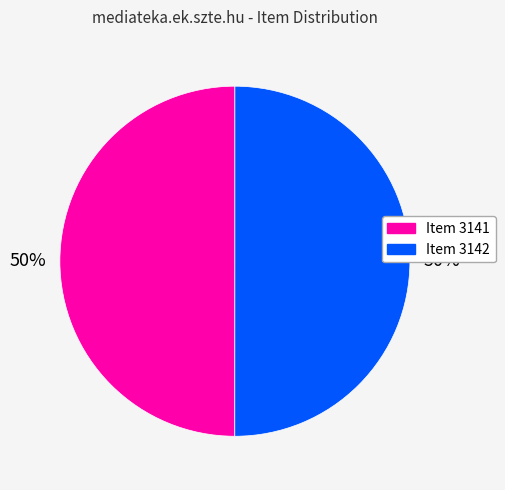

To the nearest percent, what percentage of the pie is Item 3142?

50%